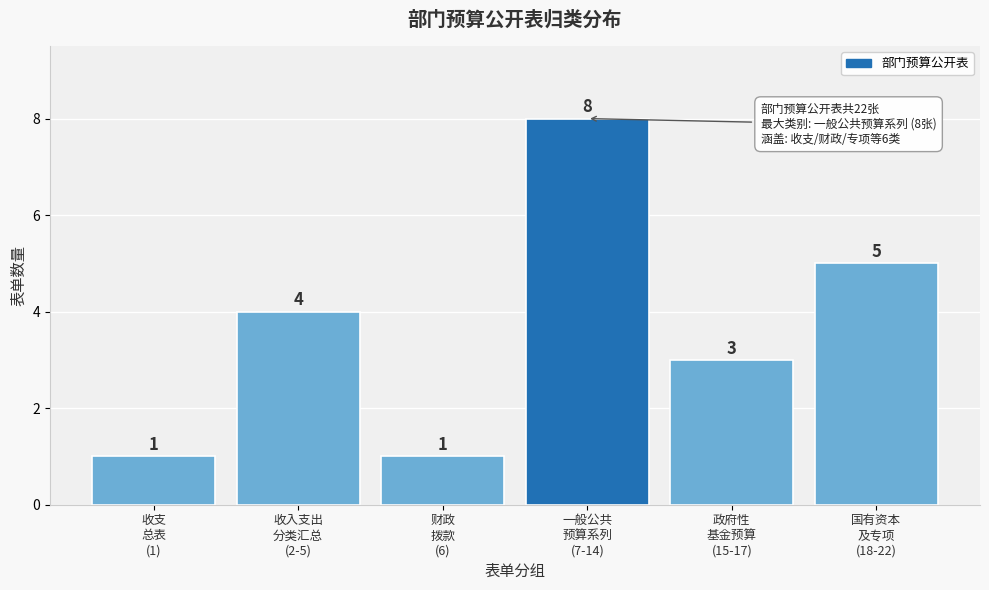

Reading right to left, extract all data points from this chart.

5	3	8	1	4	1